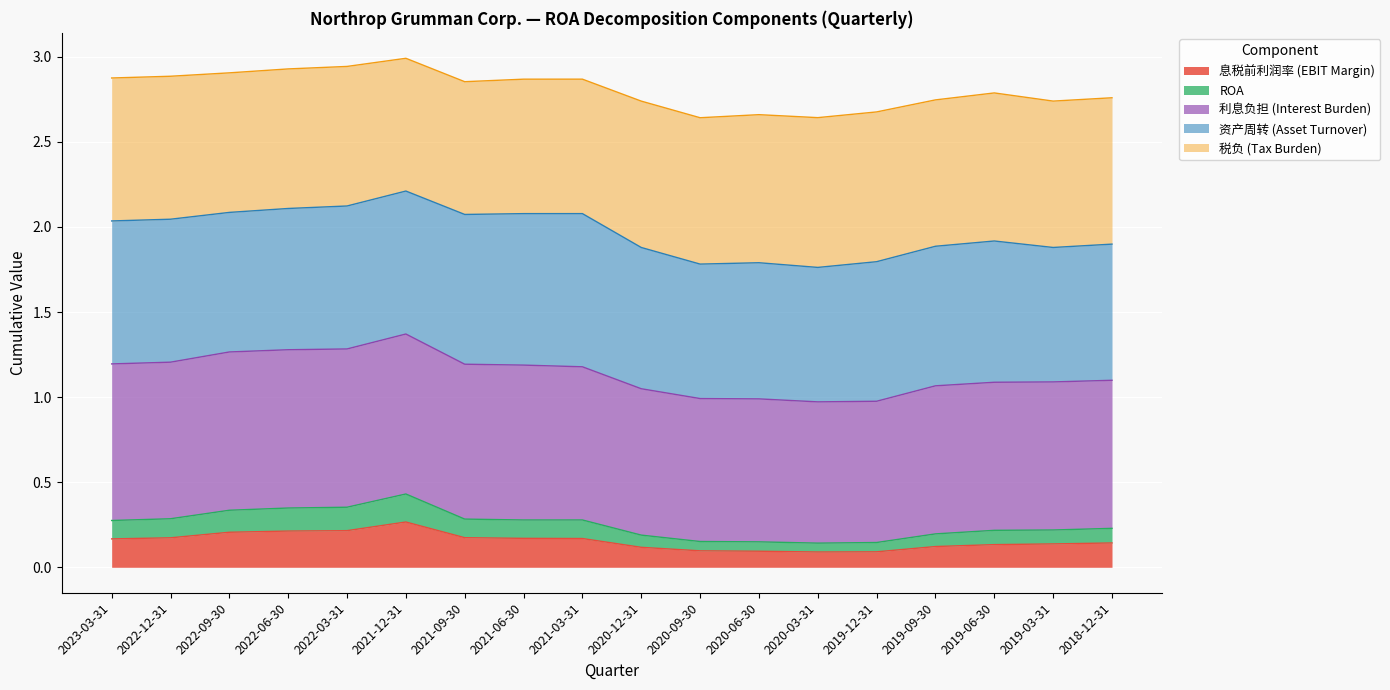

What is the difference between the maximum and minimum values in the 息税前利润率 (EBIT Margin) series?

0.2